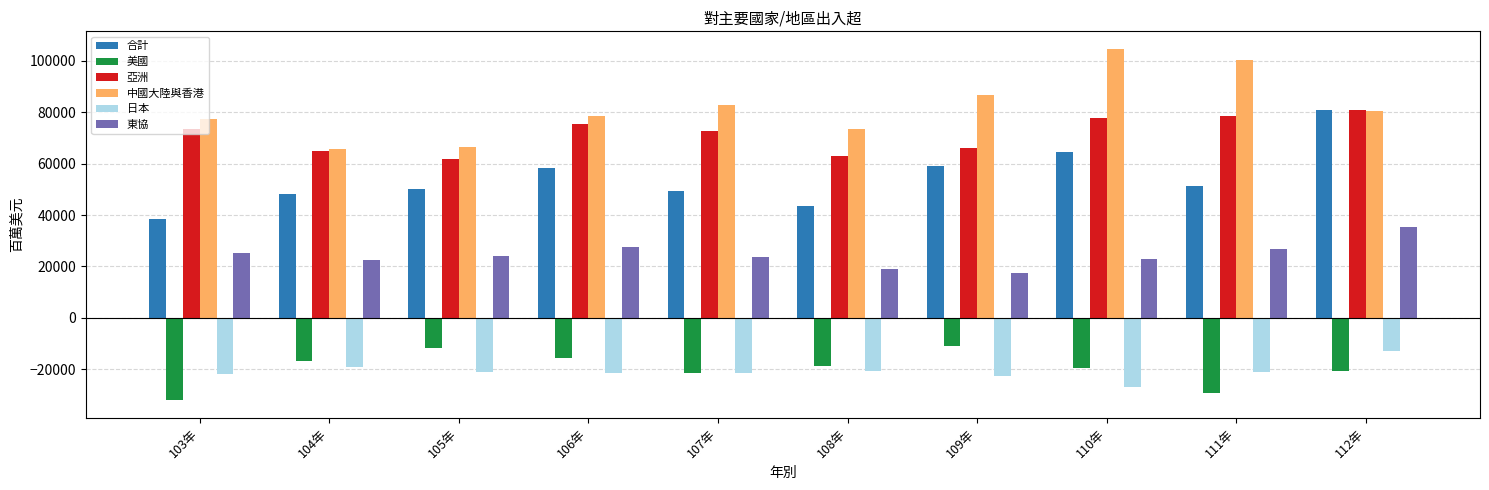

The value of 日本 at 109年 is -11483.8. True or false?

False